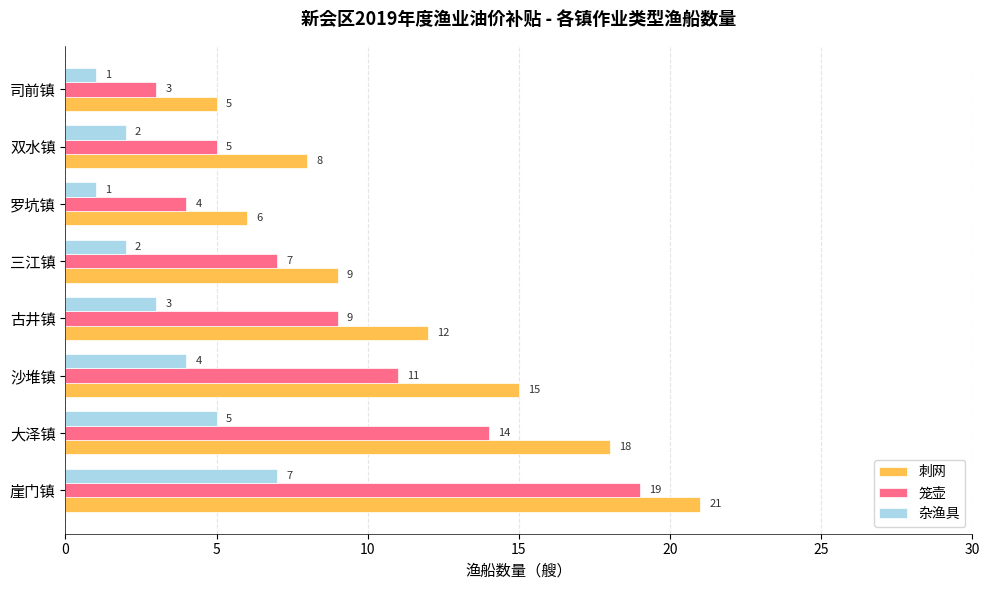

How many data points does each series have?

8